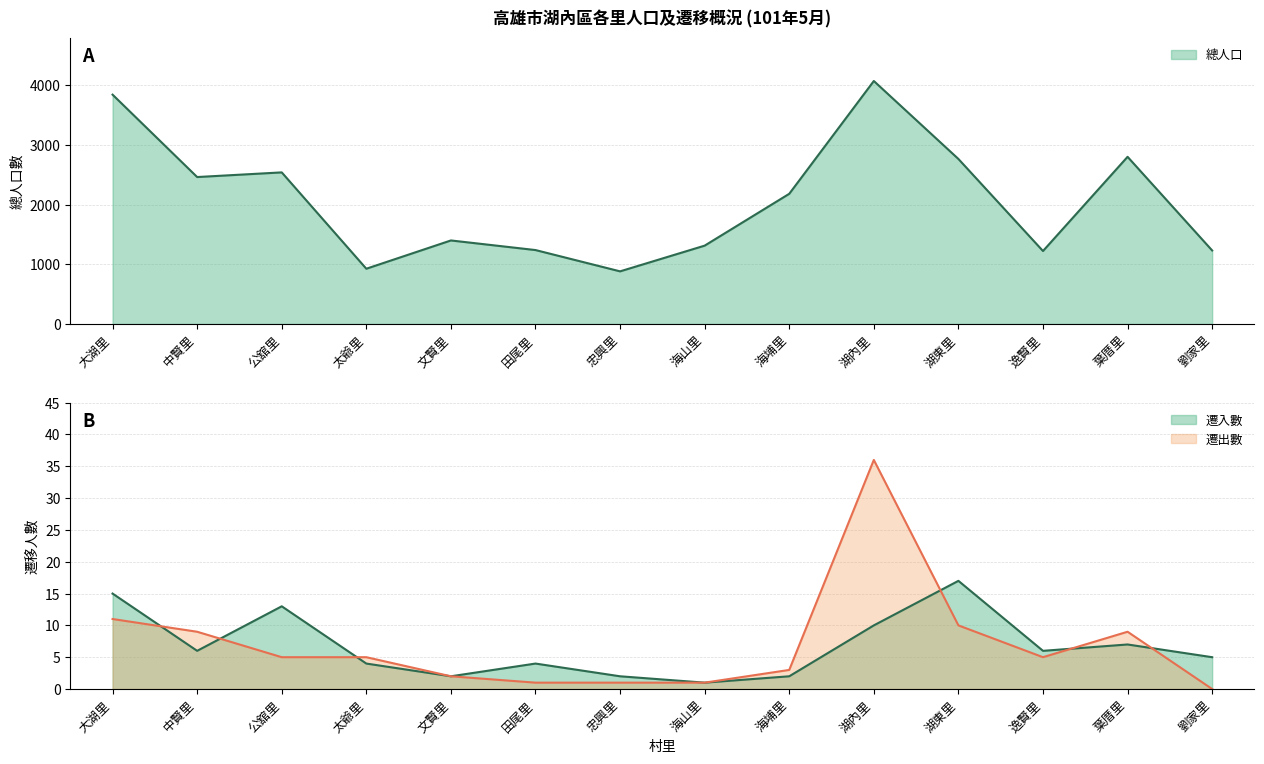

How many data points in 遷出數 are above 5?

5